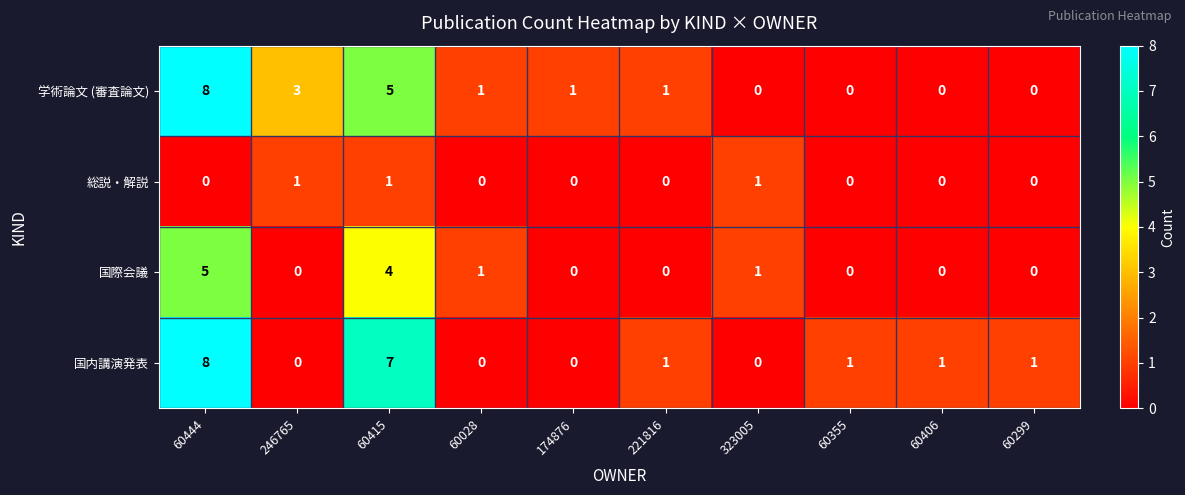

How many 総説・解説 values are between 0 and 1?

10